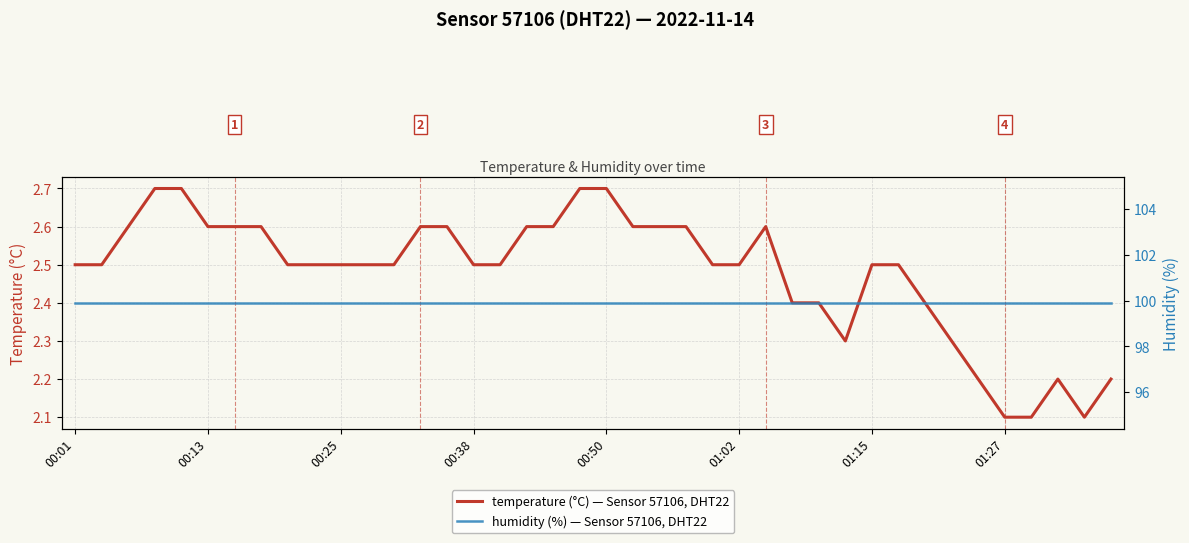

Reading left to right, extract all data points from this chart.

temperature: 2.5	2.5	2.6	2.7	2.7	2.6	2.6	2.6	2.5	2.5	2.5	2.5	2.5	2.6	2.6	2.5	2.5	2.6	2.6	2.7	2.7	2.6	2.6	2.6	2.5	2.5	2.6	2.4	2.4	2.3	2.5	2.5	2.4	2.3	2.2	2.1	2.1	2.2	2.1	2.2
humidity: 99.9	99.9	99.9	99.9	99.9	99.9	99.9	99.9	99.9	99.9	99.9	99.9	99.9	99.9	99.9	99.9	99.9	99.9	99.9	99.9	99.9	99.9	99.9	99.9	99.9	99.9	99.9	99.9	99.9	99.9	99.9	99.9	99.9	99.9	99.9	99.9	99.9	99.9	99.9	99.9